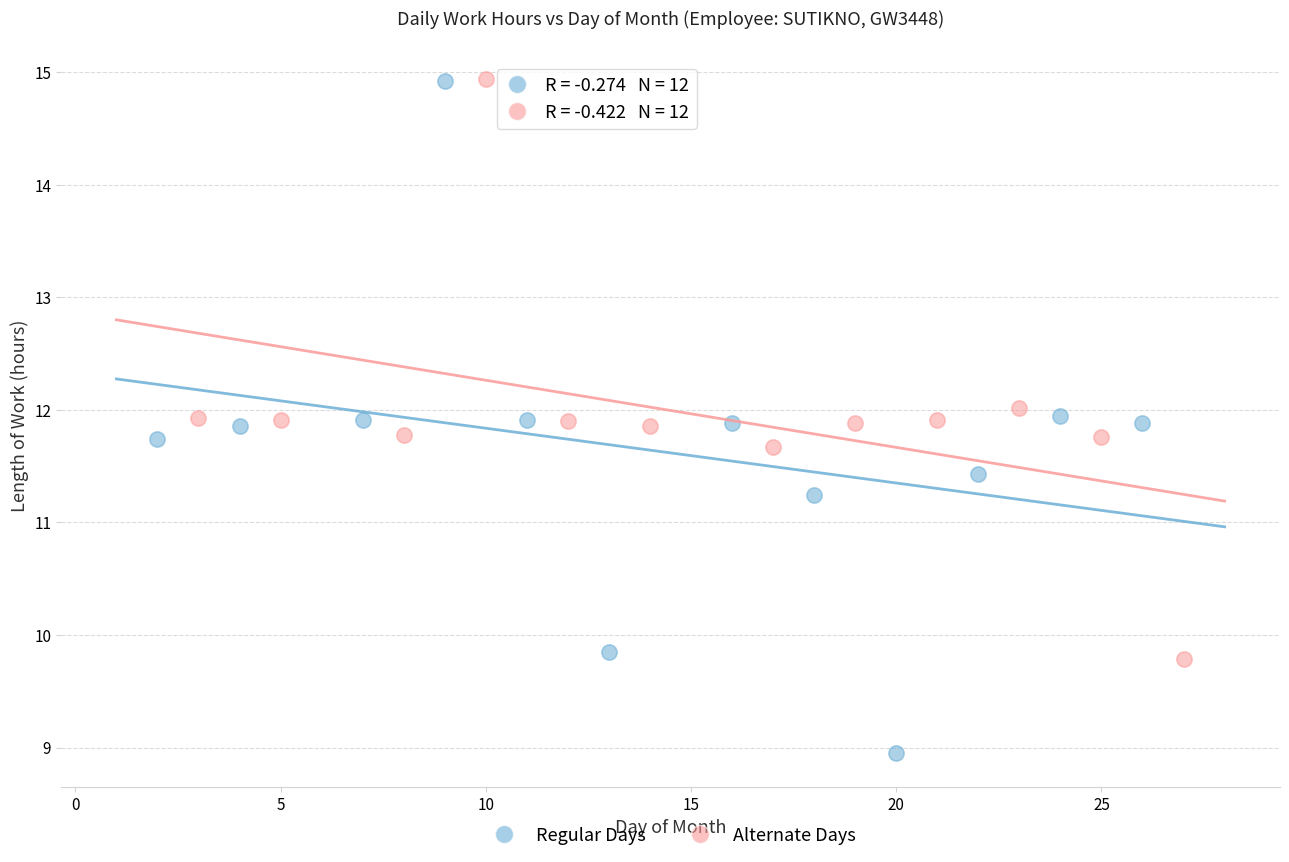

Which series has the widest spread of Y values?

Regular Days